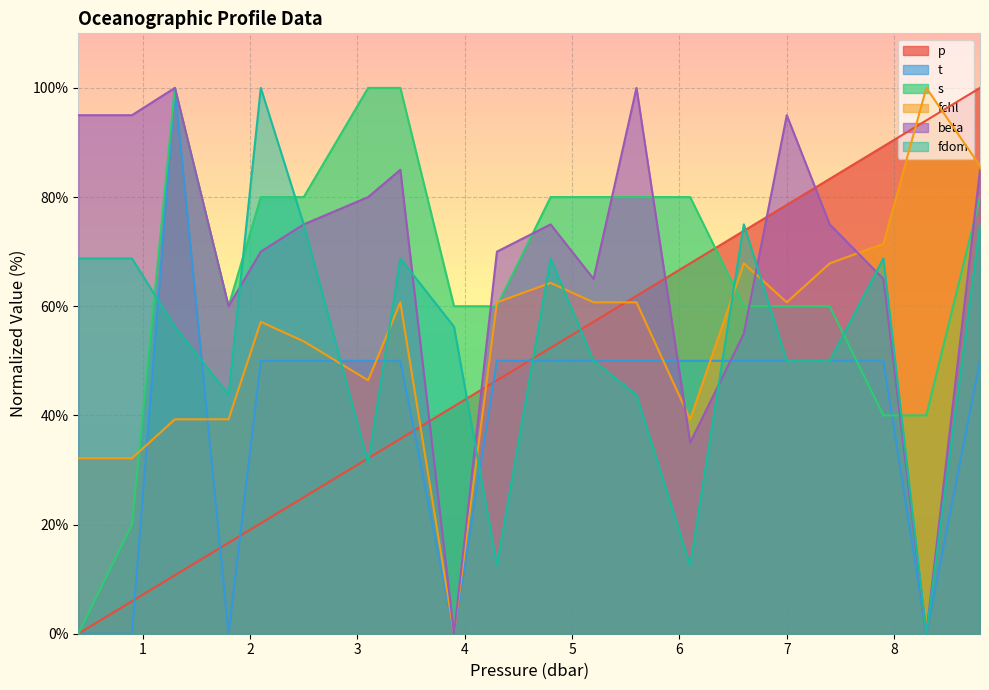

Read the fdom value at 2.5.

75.0